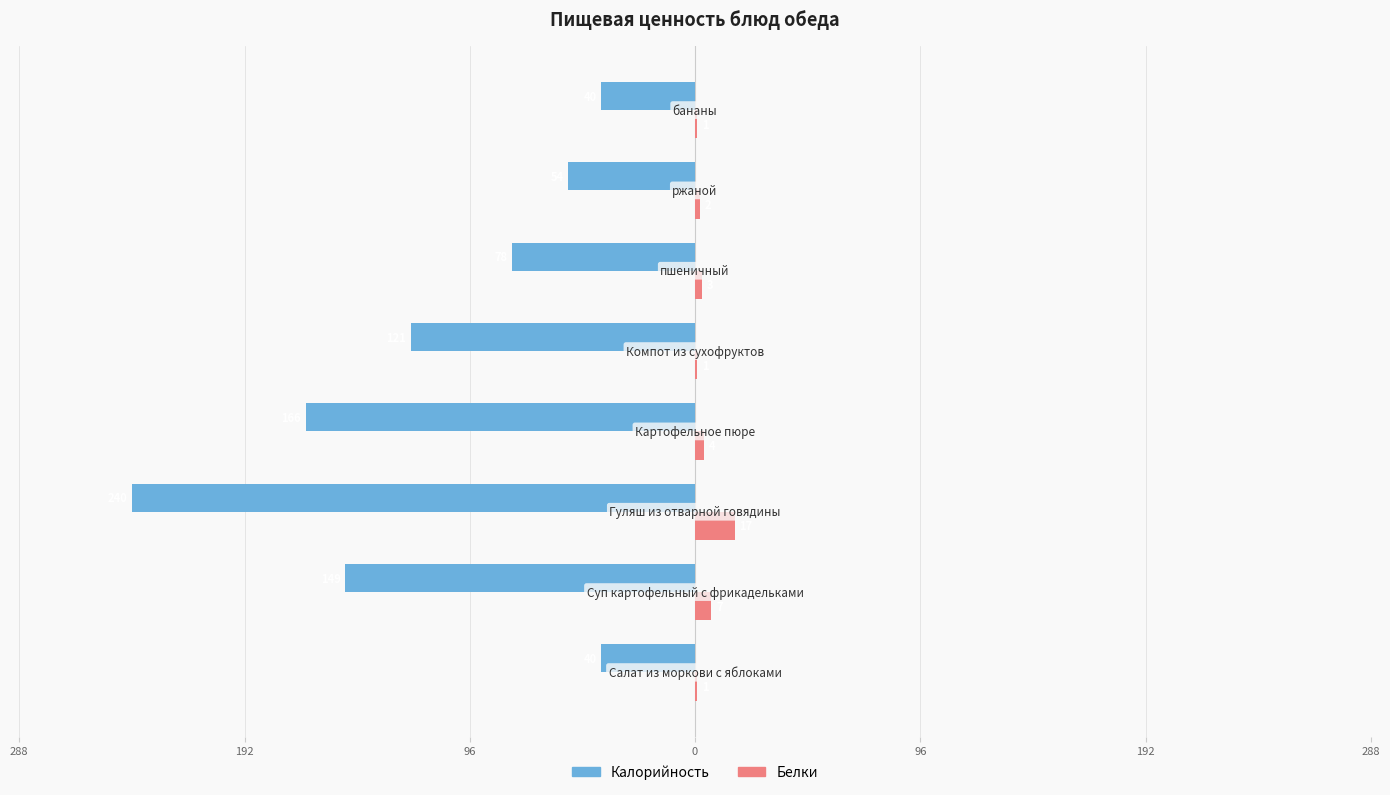

What are all the series names shown in the legend?

Калорийность, Белки